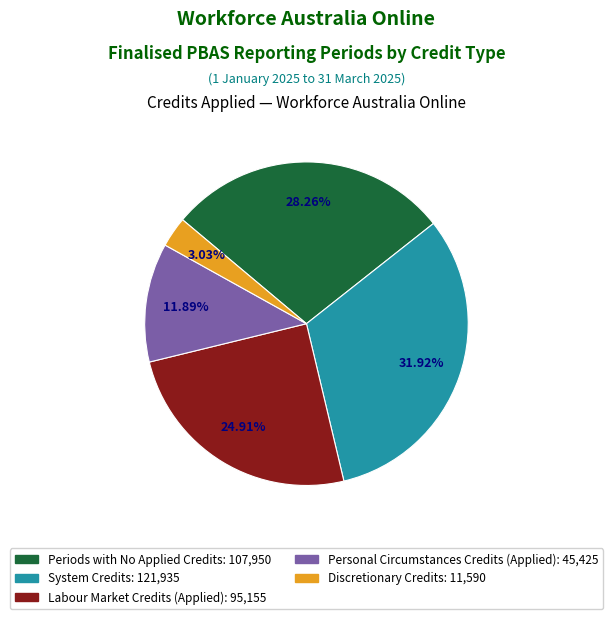

Rank the categories by value from lowest to highest.

Discretionary Credits, Personal Circumstances Credits (Applied), Labour Market Credits (Applied), Periods with No Applied Credits, System Credits